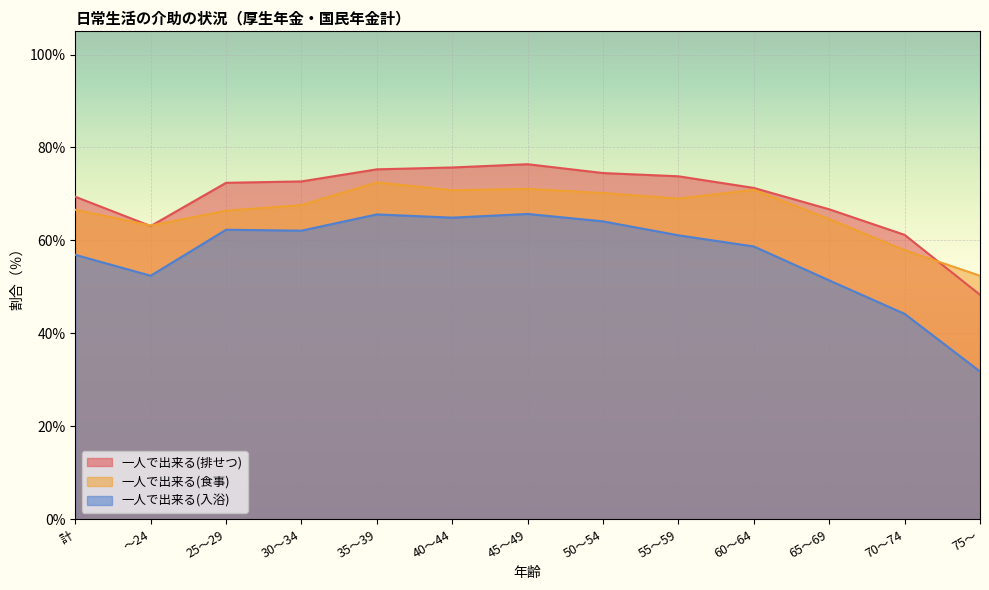

Which series has the widest spread of values?

一人で出来る(入浴)